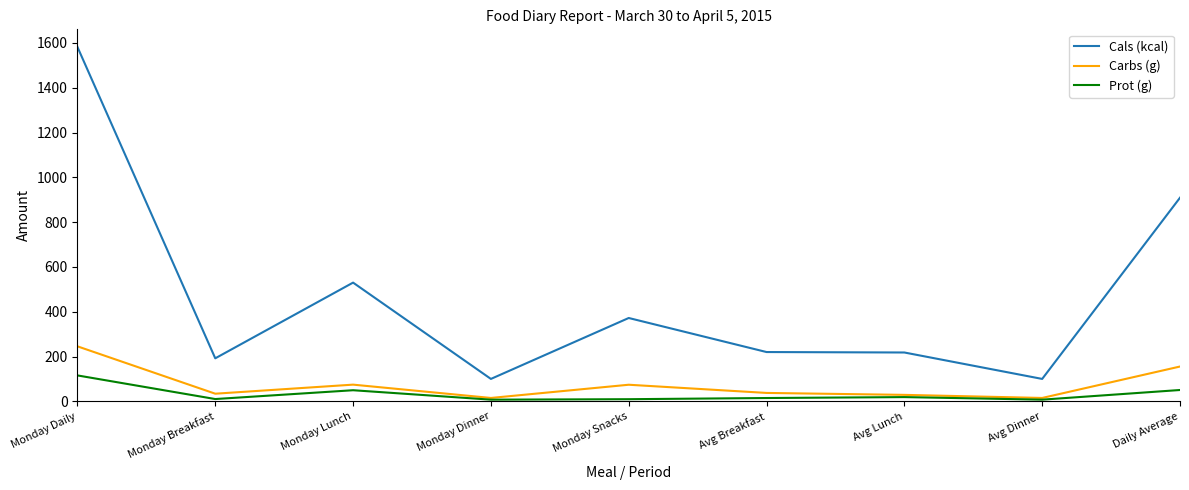

Does the chart display data point markers on the line(s)?

No